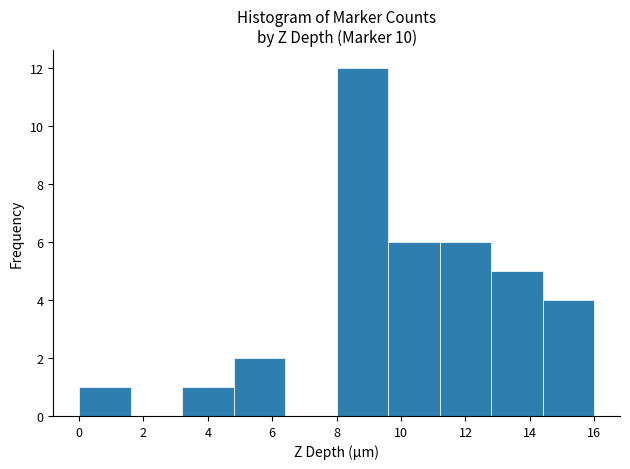

Reading left to right, transcribe this chart: for each bar, give the range it covers on the x-axis and its height. The values are not printed on the chart, so give them approximately, as read against the axis.

0.0 to 1.6: 1
1.6 to 3.2: 0
3.2 to 4.8: 1
4.8 to 6.4: 2
6.4 to 8.0: 0
8.0 to 9.6: 12
9.6 to 11.2: 6
11.2 to 12.8: 6
12.8 to 14.4: 5
14.4 to 16.0: 4